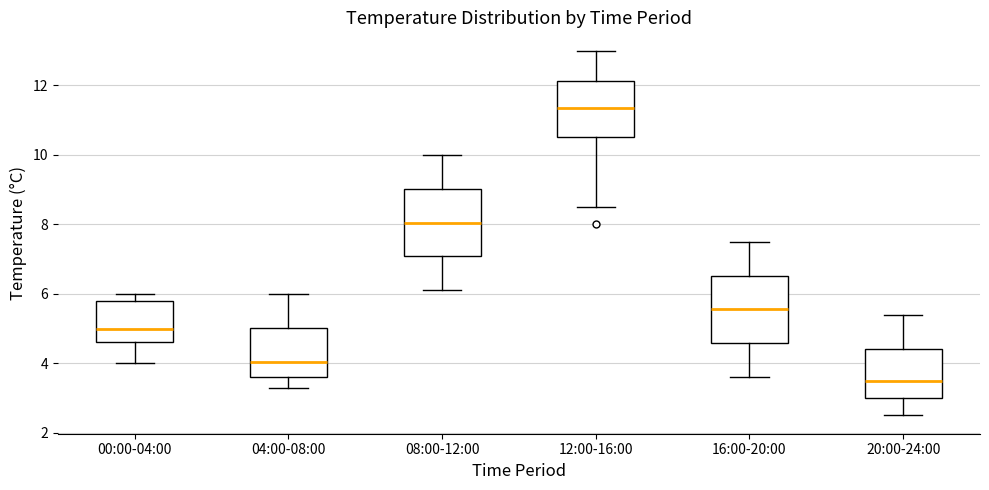

Reading left to right, transcribe this box plot: for each box, give where its median line is, the range the box spans, and where its two whiskers end, as read against the y-axis. The values are not printed on the chart, so give them approximately, as read against the axis.

00:00-04:00: median 5.0, box 4.6 to 5.8, whiskers 4.0 to 6.0
04:00-08:00: median 4.0, box 3.6 to 5.0, whiskers 3.4 to 6.0
08:00-12:00: median 8.0, box 7.0 to 9.0, whiskers 6.2 to 10.0
12:00-16:00: median 11.4, box 10.6 to 12.2, whiskers 8.6 to 13.0
16:00-20:00: median 5.6, box 4.6 to 6.6, whiskers 3.6 to 7.6
20:00-24:00: median 3.6, box 3.0 to 4.4, whiskers 2.6 to 5.4